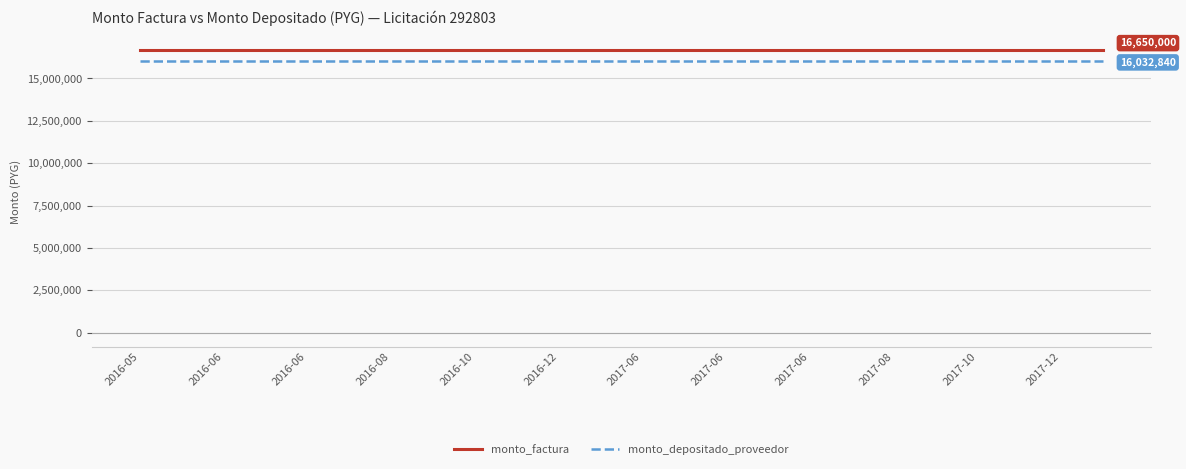

Reading left to right, extract all data points from this chart.

monto_factura: 16650000	16650000	16650000	16650000	16650000	16650000	16650000	16650000	16650000	16650000	16650000	16650000	16650000	16650000	16650000	16650000	16650000	16650000	16650000	16650000	16650000	16650000	16650000	16650000
monto_depositado_proveedor: 16032840	16032840	16032840	16032840	16032840	16032840	16032840	16032840	16032840	16032840	16032840	16032840	16032840	16032840	16032840	16032840	16032840	16032840	16032840	16032840	16032840	16032840	16032840	16032840